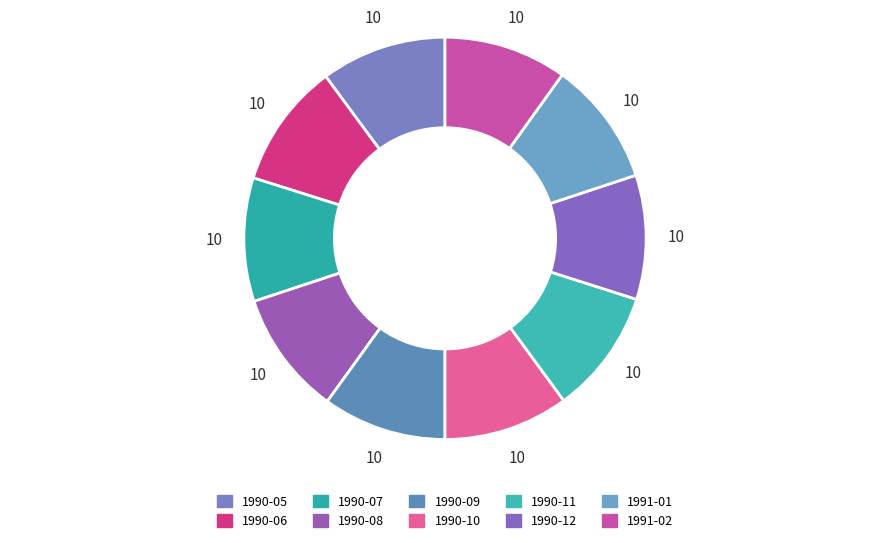

Combined, do 1990-12 and 1990-07 account for over 50%?

No